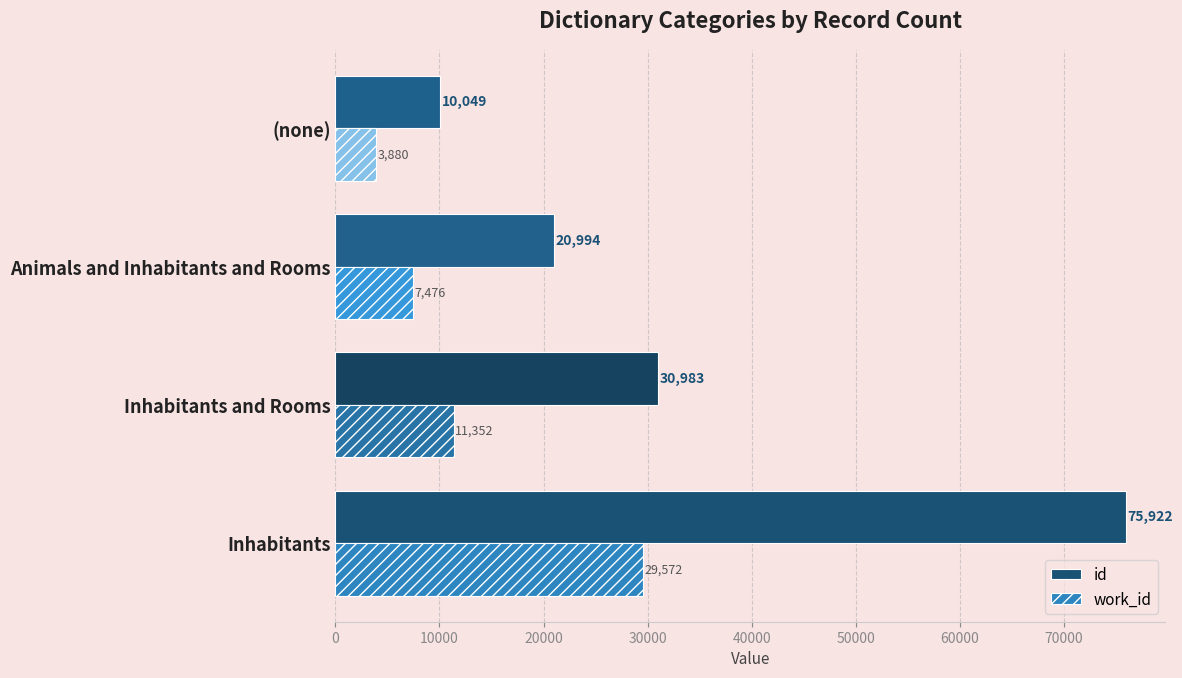

List the series in order of their peak value, lowest first.

work_id, id